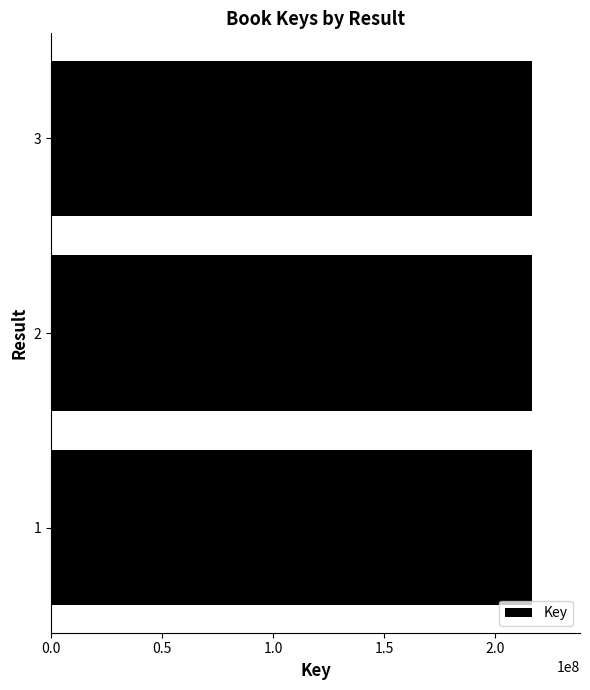

How many data points does each series have?

3